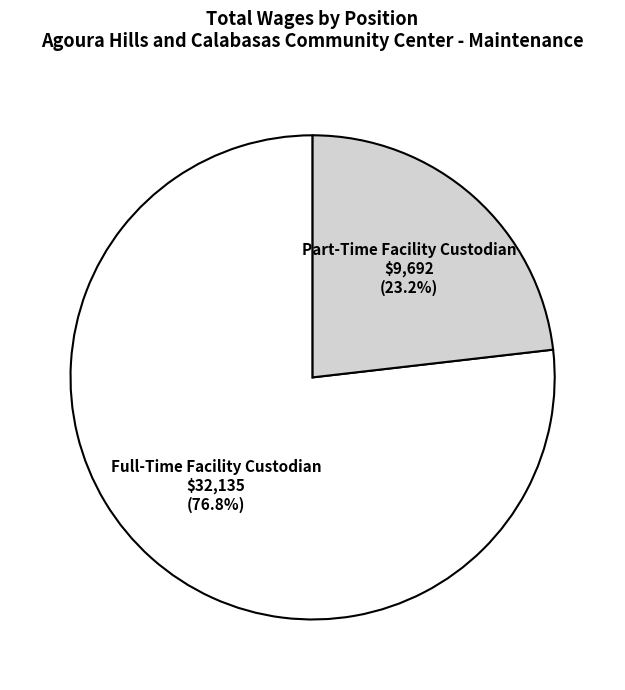

To the nearest percent, what portion does Full-Time Facility Custodian represent?

77%